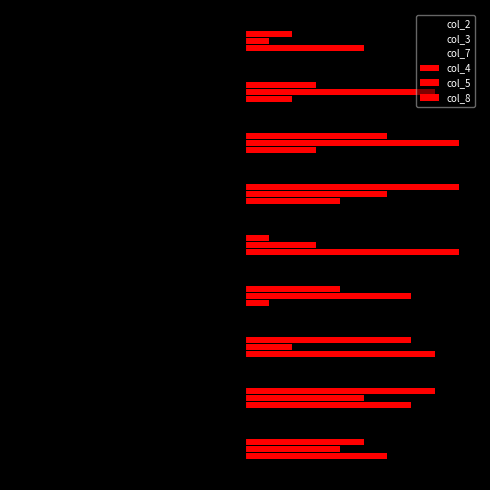

What is the value of the col_7 bar at the 3rd from the left?

-6